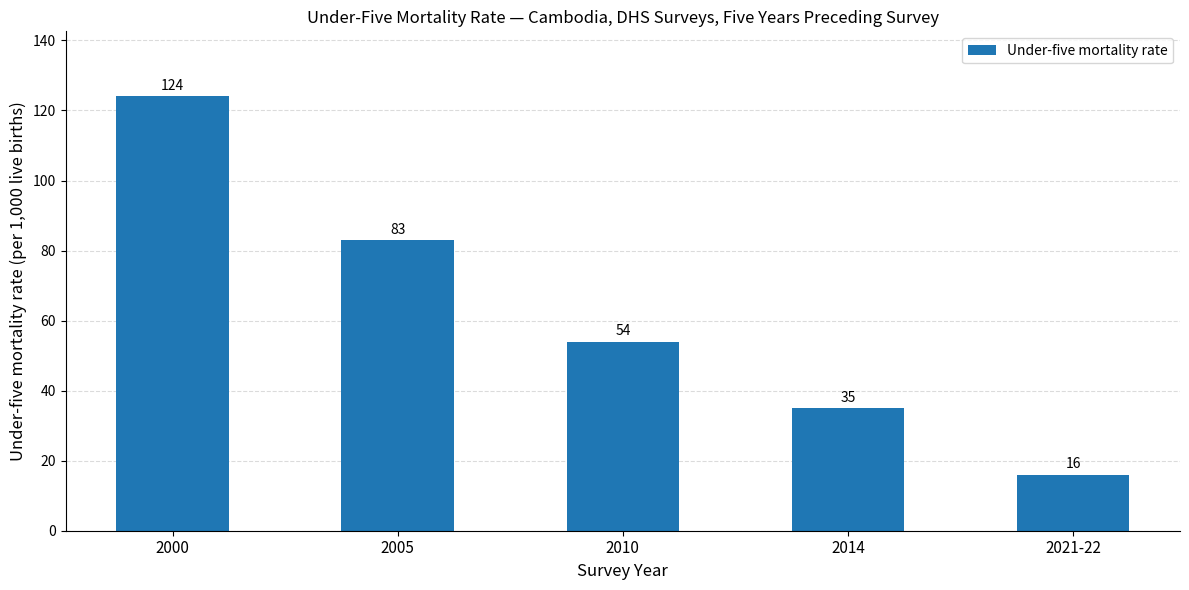

Reading left to right, list all the values displayed in this chart.

2000=124	2005=83	2010=54	2014=35	2021-22=16